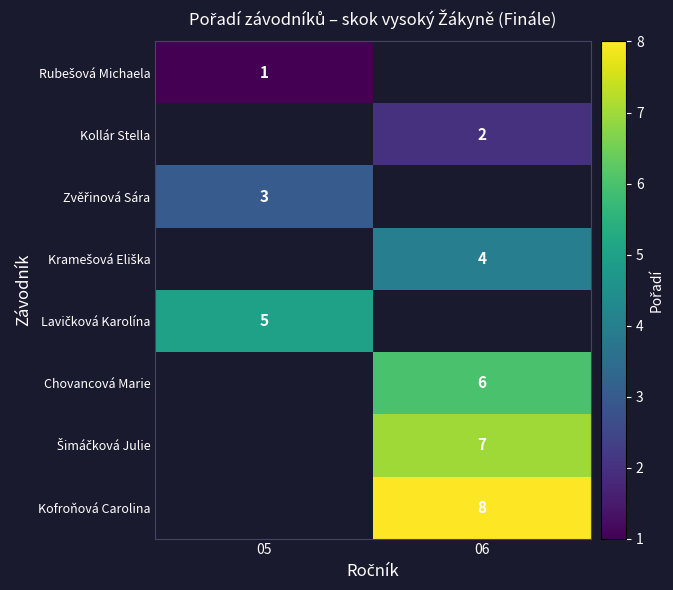

The Chovancová Marie series shows 10 at 06. True or false?

False